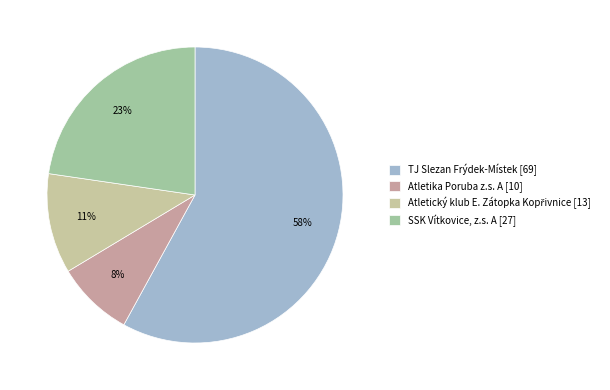

How many slices are in this pie chart?

4